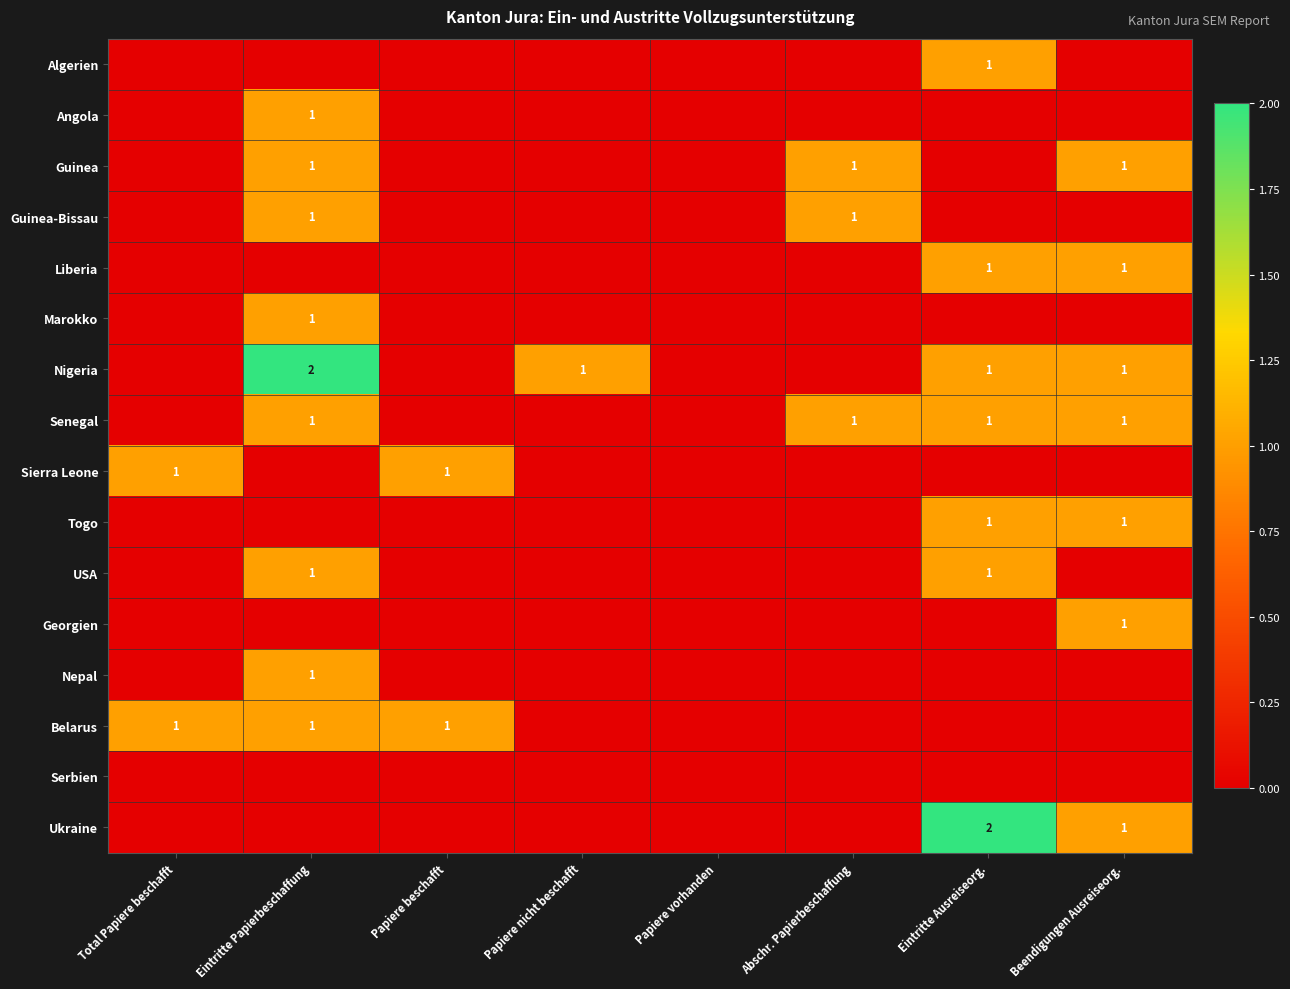

The Nigeria series shows 4 at Eintritte Papierbeschaffung. True or false?

False